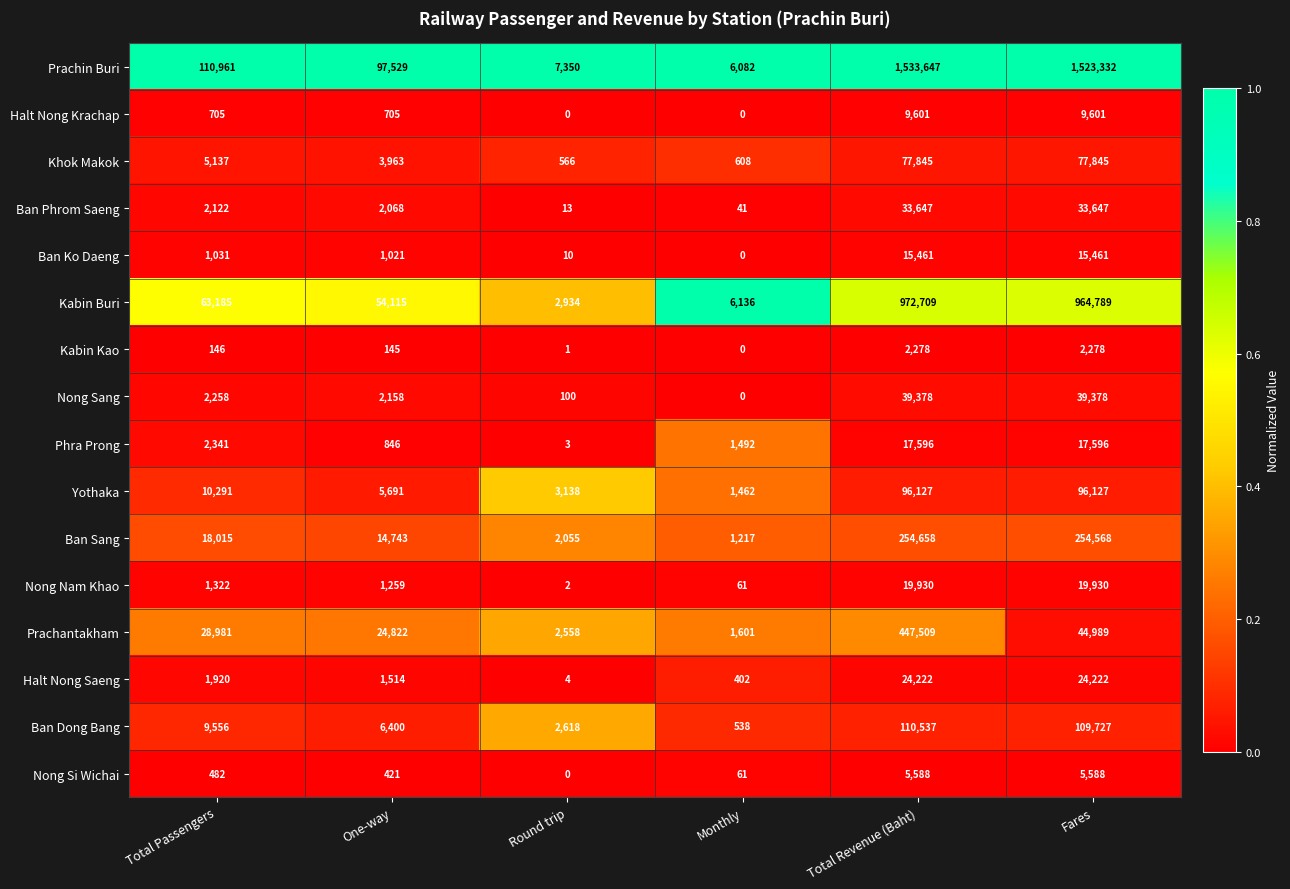

List the series in order of their peak value, lowest first.

Kabin Kao, Nong Si Wichai, Halt Nong Krachap, Ban Ko Daeng, Phra Prong, Nong Nam Khao, Halt Nong Saeng, Ban Phrom Saeng, Nong Sang, Khok Makok, Yothaka, Ban Dong Bang, Ban Sang, Prachantakham, Kabin Buri, Prachin Buri